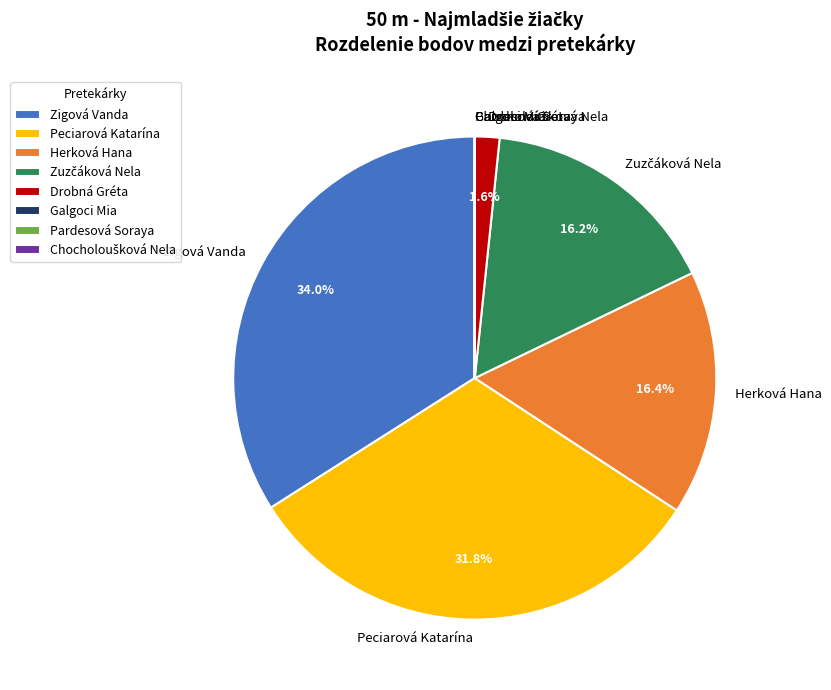

What is the largest slice in the pie chart?

Zigová Vanda